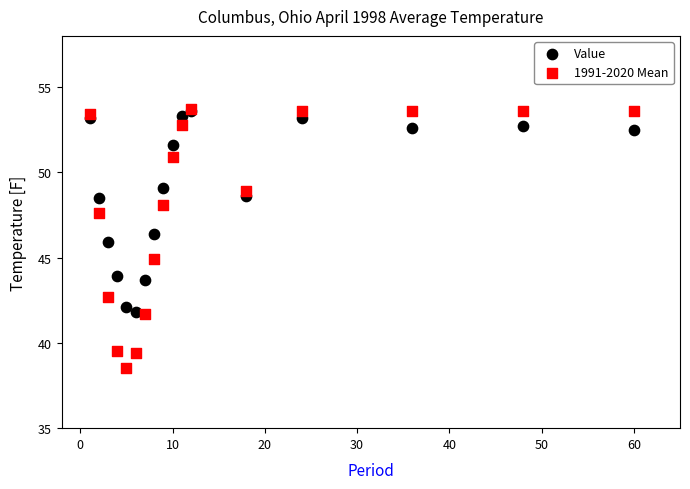

Which series has the widest spread of Y values?

1991-2020 Mean